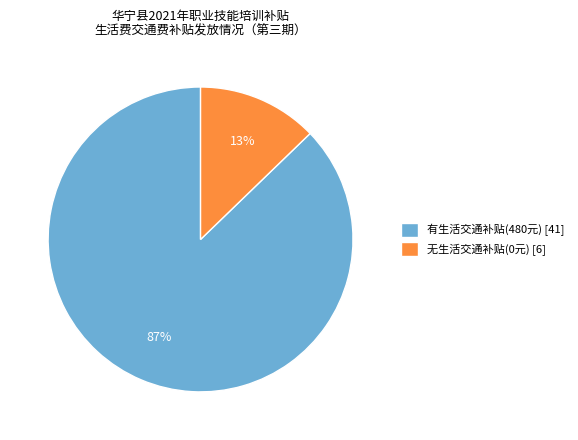

How many segments does this pie chart have?

2